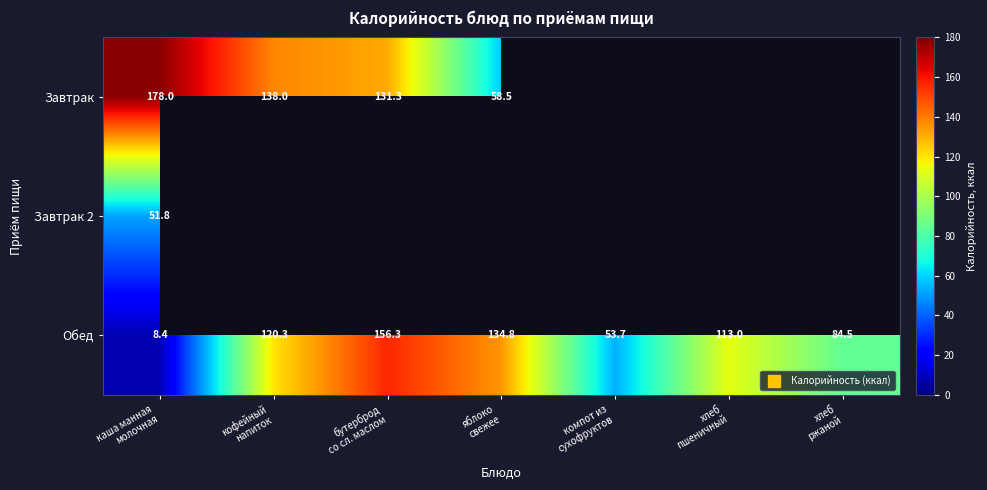

At how many categories does at least one series exceed 155?

2